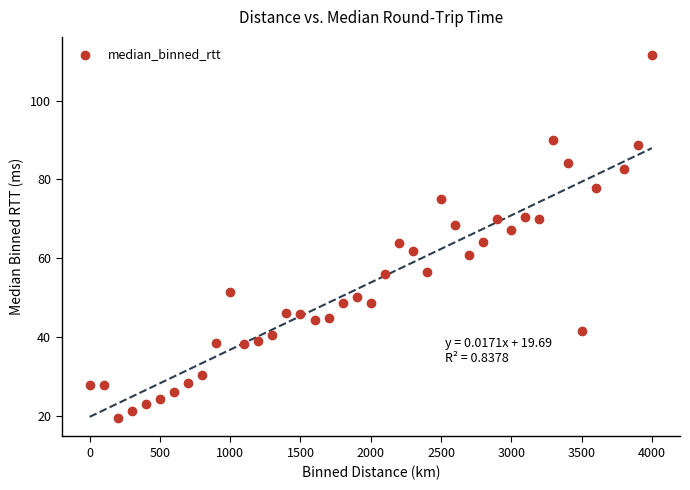

What is the range of X values (max minus min)?

4000.0